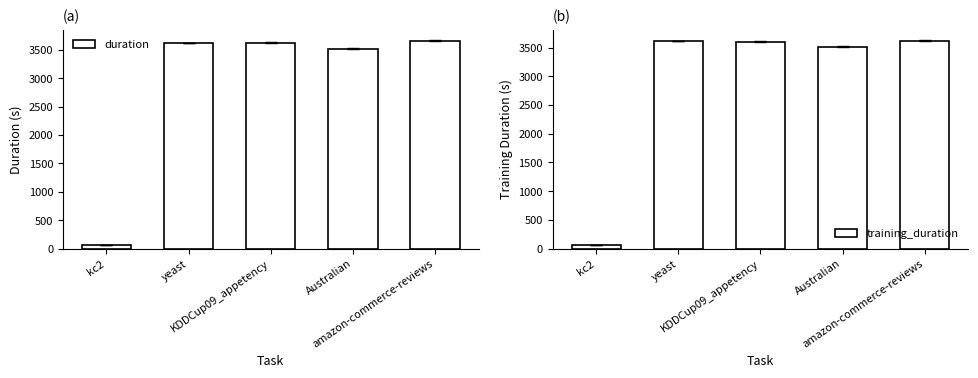

Is the value of training_duration at kc2 greater than the value of duration at KDDCup09_appetency?

No